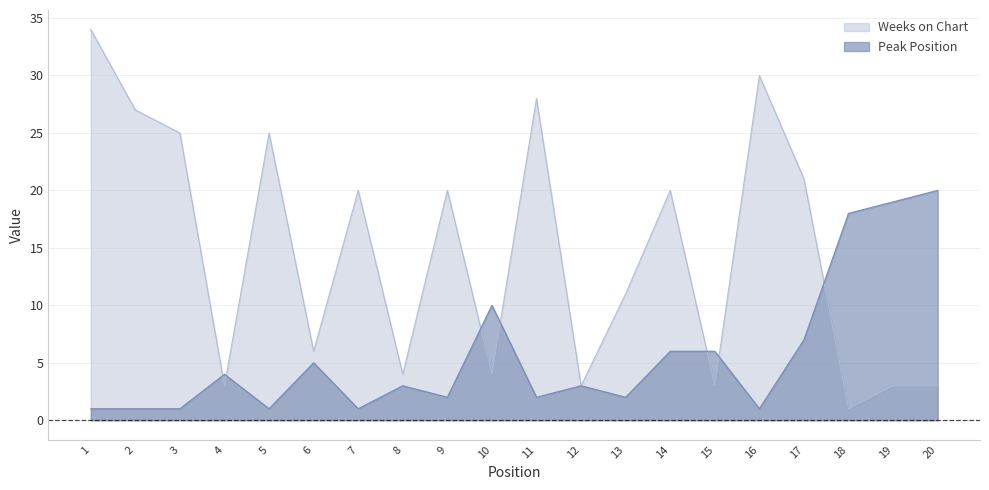

At which label does Peak Position reach its peak?

20